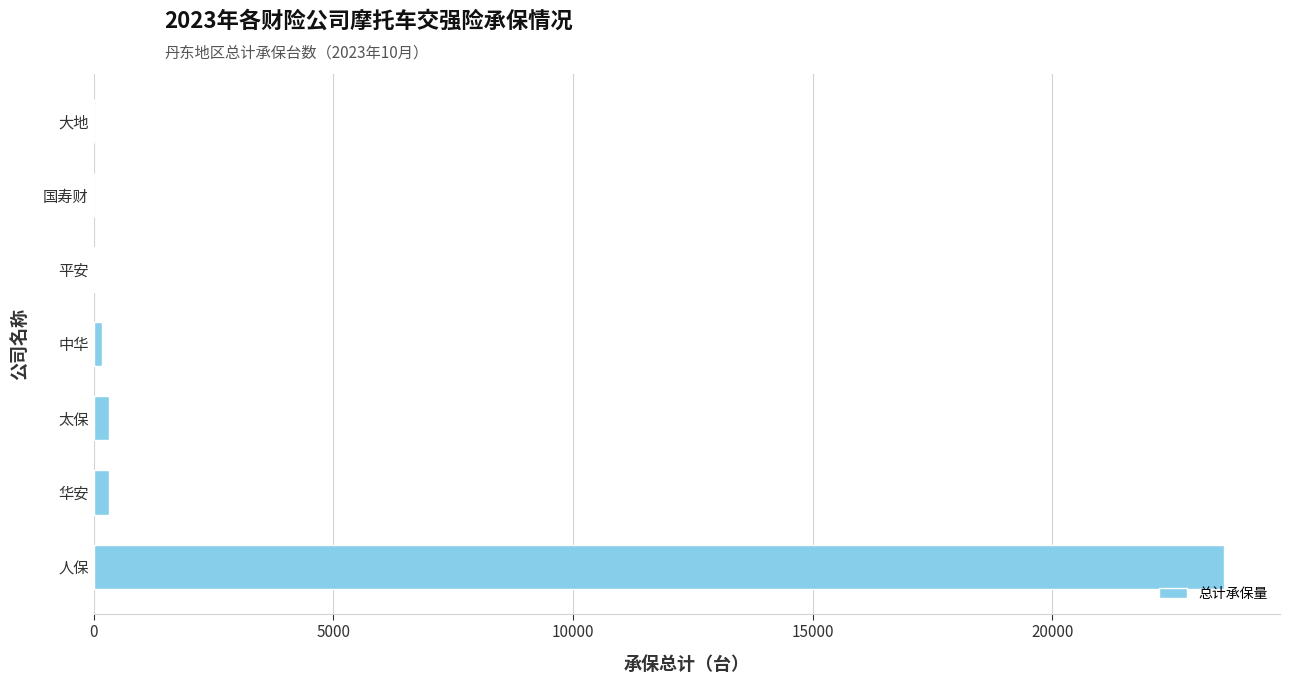

What is the maximum value shown in the chart?

23573